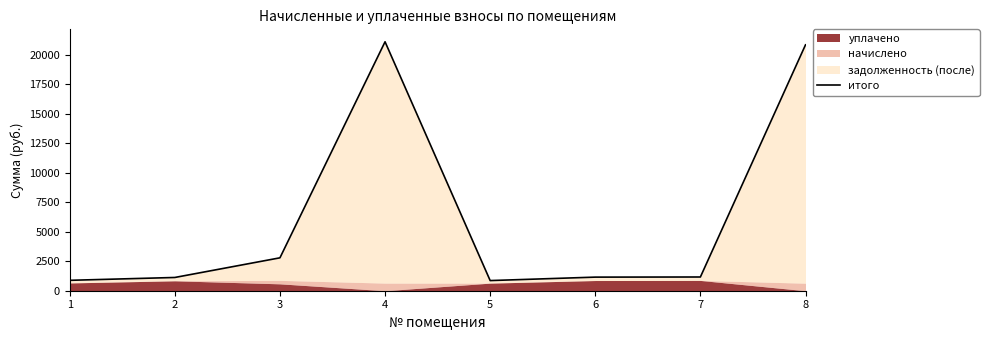

List the labels in order of value, largest first.

4, 8, 3, 7, 6, 2, 1, 5